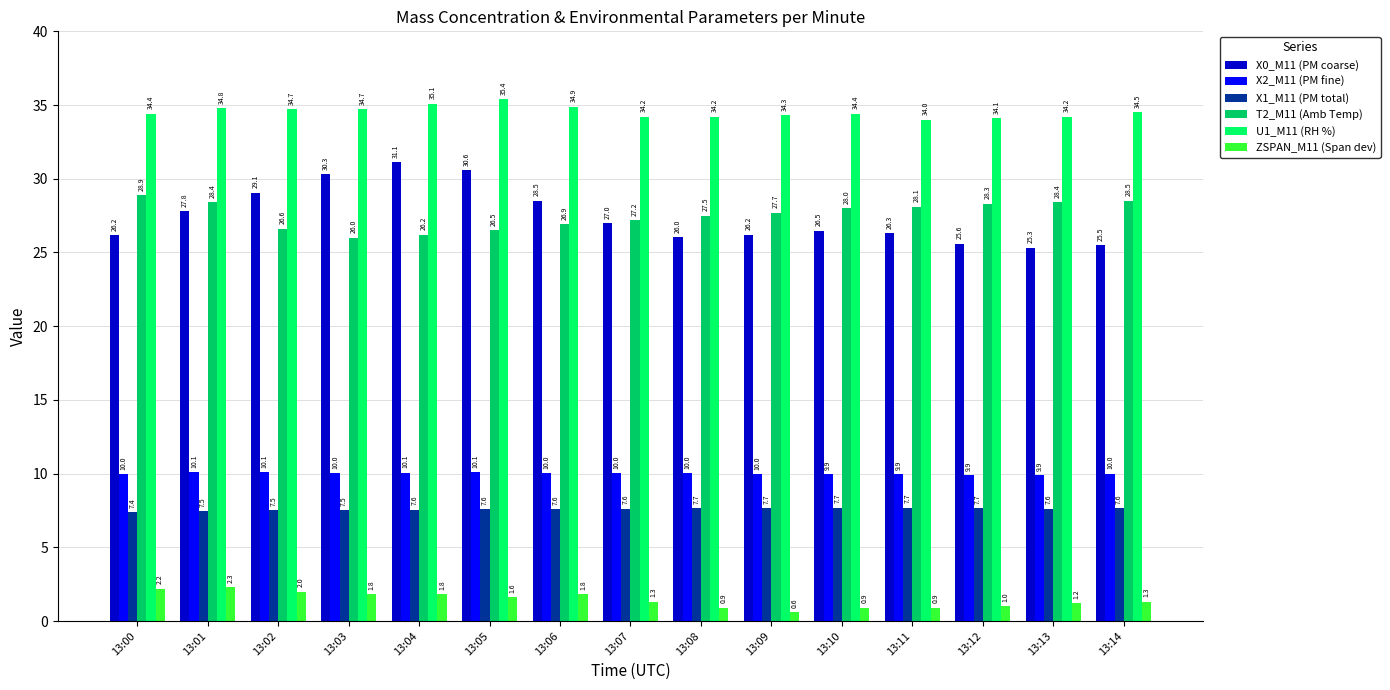

Between 13:00 and 13:12, which series saw the biggest shift?

ZSPAN_M11 (Span dev)